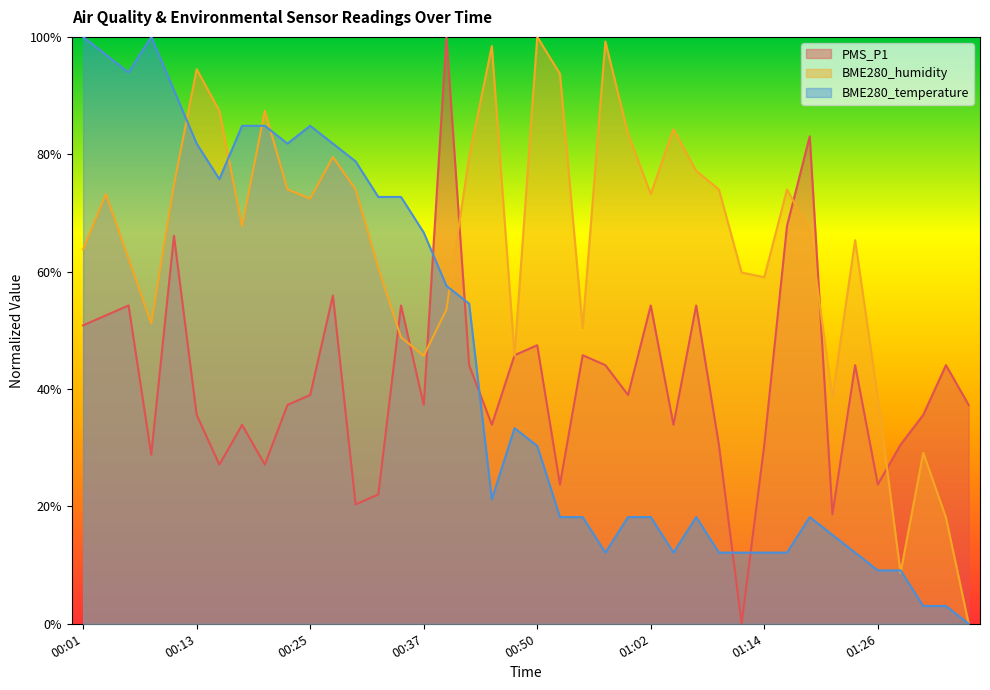

Between which two adjacent categories do BME280_temperature and BME280_humidity first intersect?

00:11 and 00:13